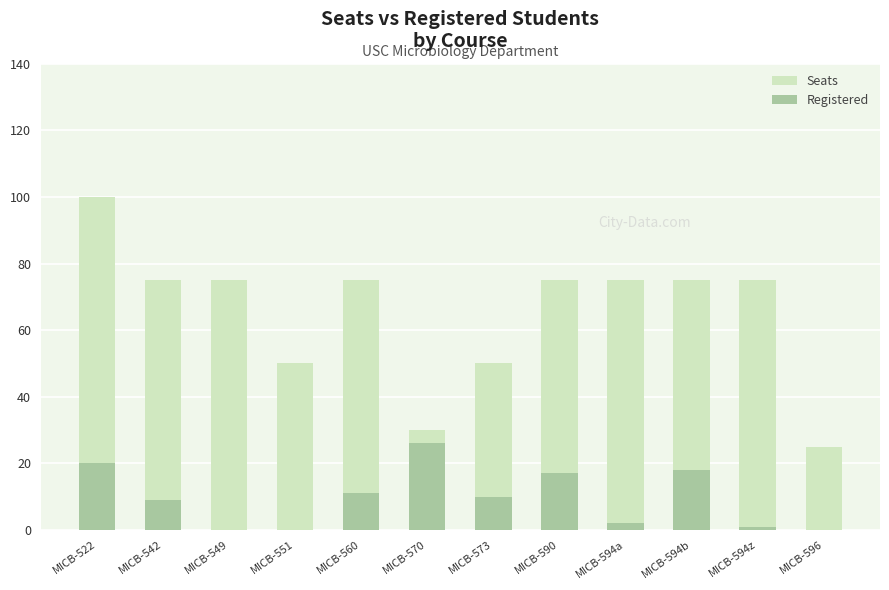

At which label does Registered reach its peak?

MICB-570